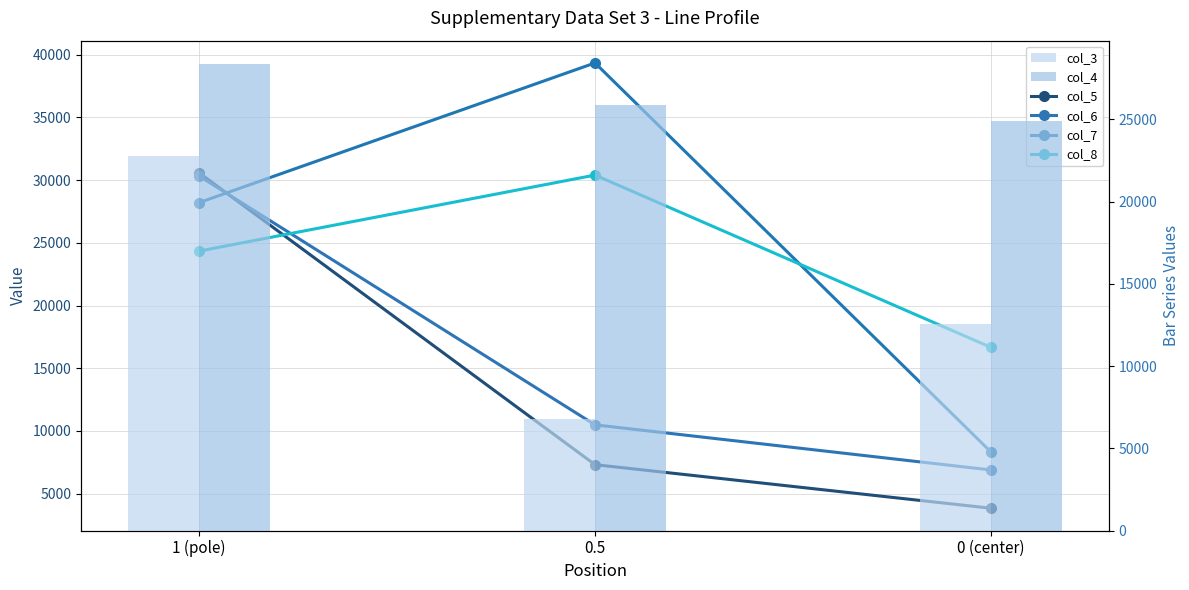

Reading right to left, transcribe all the data shown in this chart.

col_5: 3842	7316	30585
col_6: 6892	10491	30333
col_7: 8326	39343	28205
col_8: 16665	30402	24341
col_3: 12576	6757	22749
col_4: 24896	25889	28369